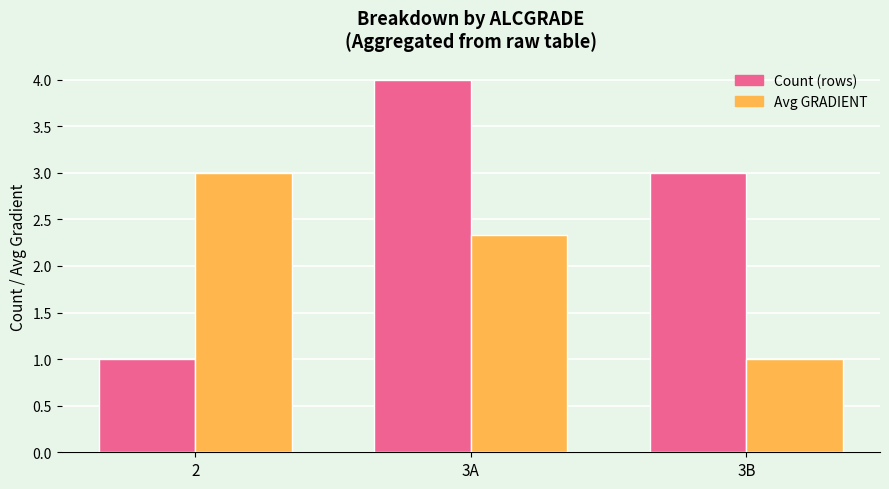

The Avg GRADIENT series shows 3.8 at 3A. True or false?

False